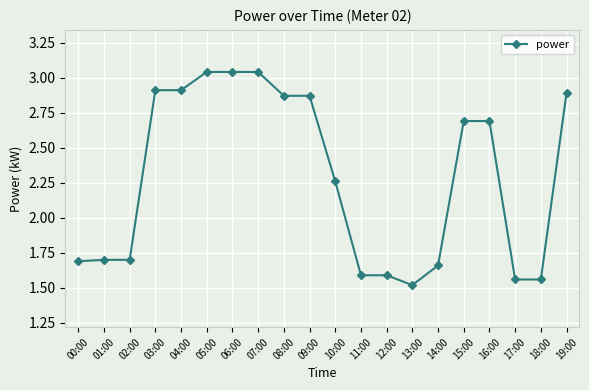

What position from the right is 00:00?

20